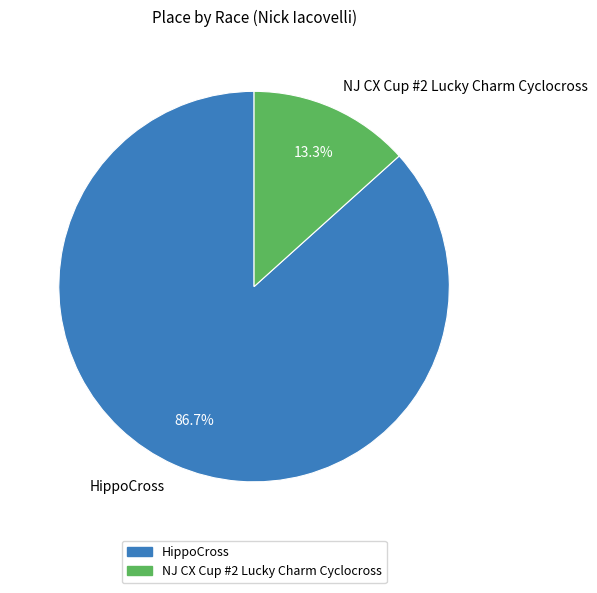

How many slices are in this pie chart?

2